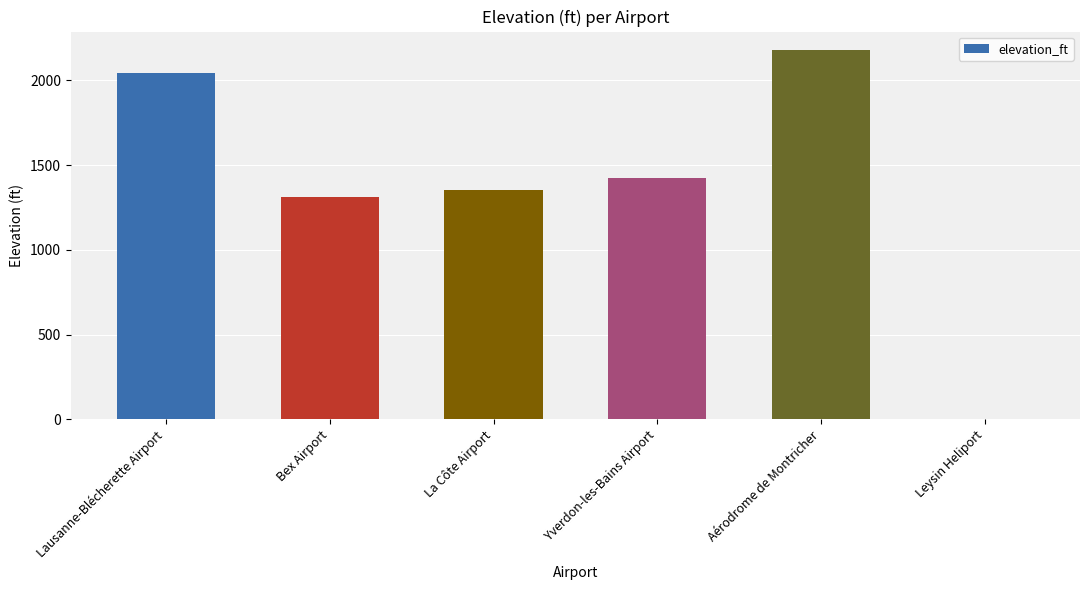

Reading left to right, transcribe all the data shown in this chart.

2041	1312	1352	1421	2178	0